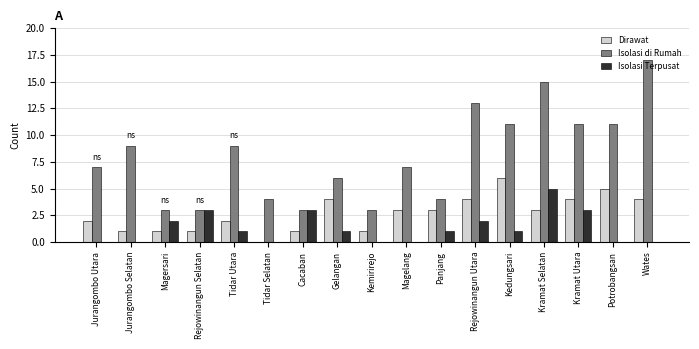

Count the number of categories in the chart.

17